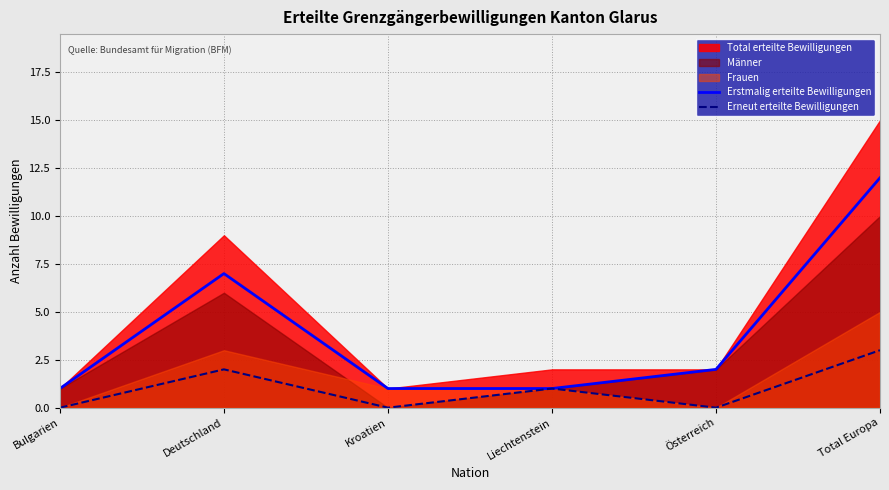

Which label corresponds to the smallest value in the chart?

Bulgarien